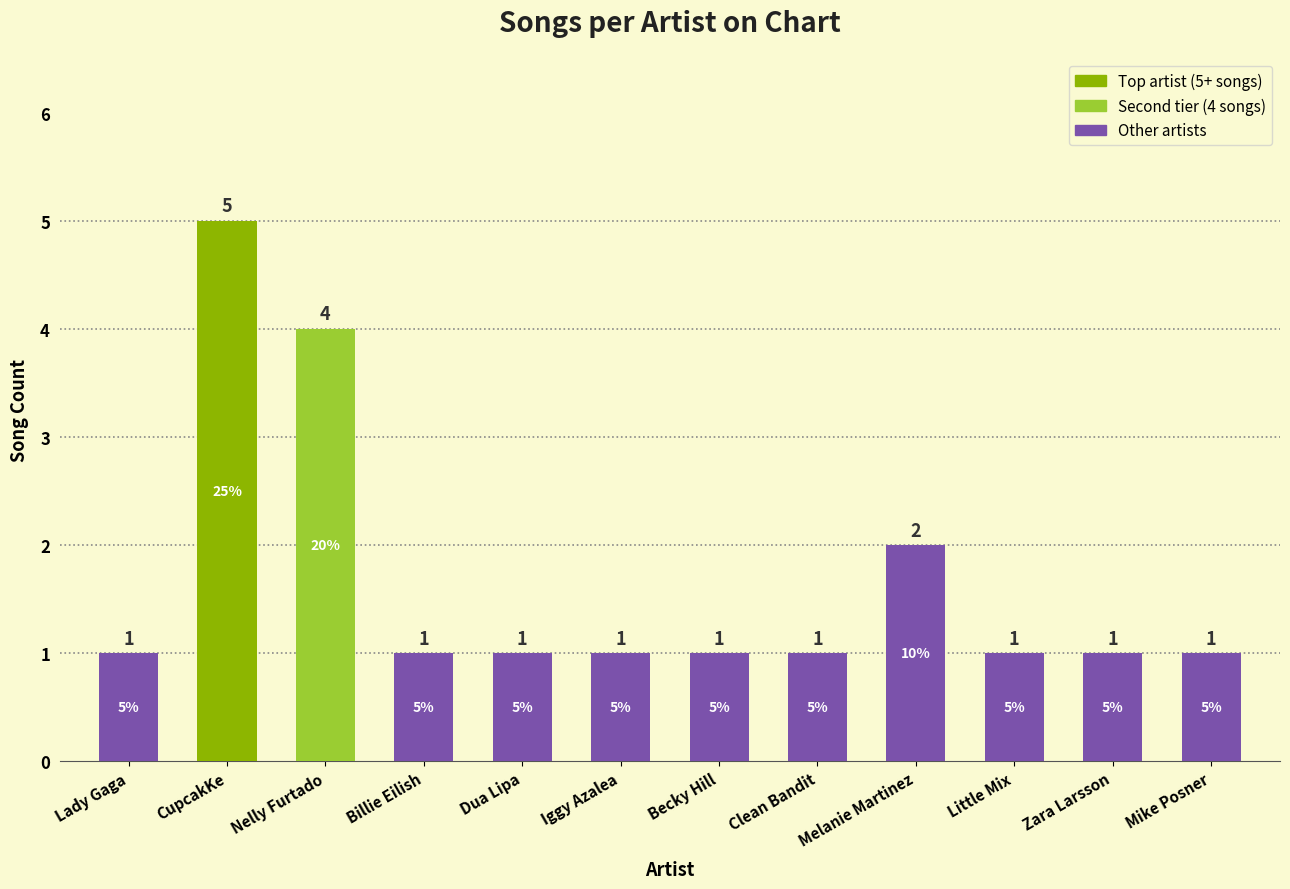

Are the bars grouped side by side (vs. stacked)?

No